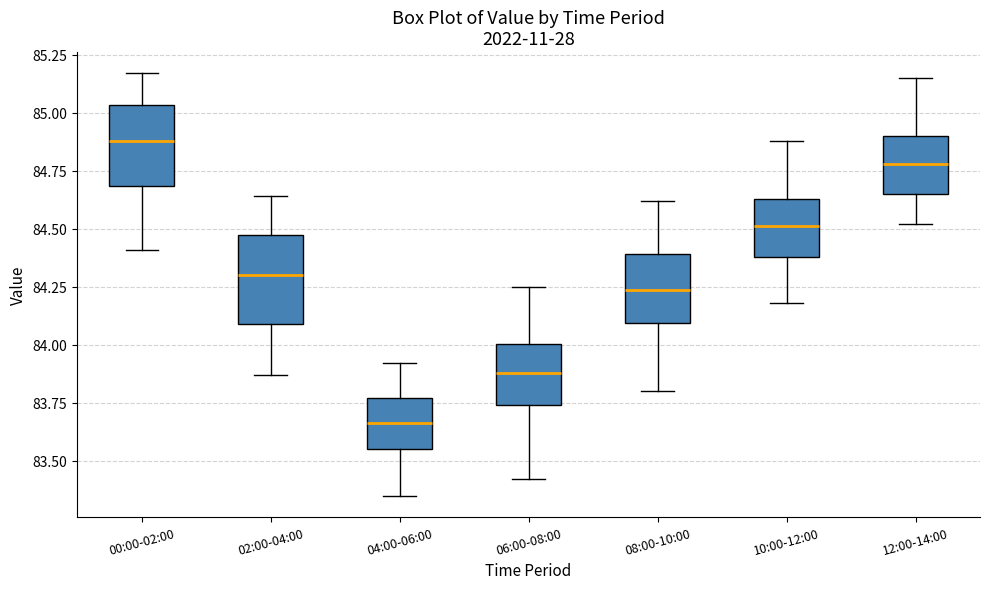

Reading left to right, read every box against the y-axis: the position of its median line, the range the box covers, and the ends of its whiskers. The values are not printed on the chart, so give them approximately, as read against the axis.

00:00-02:00: median 84.90, box 84.70 to 85.05, whiskers 84.40 to 85.15
02:00-04:00: median 84.30, box 84.10 to 84.45, whiskers 83.85 to 84.65
04:00-06:00: median 83.65, box 83.55 to 83.75, whiskers 83.35 to 83.90
06:00-08:00: median 83.90, box 83.75 to 84.00, whiskers 83.40 to 84.25
08:00-10:00: median 84.25, box 84.10 to 84.40, whiskers 83.80 to 84.60
10:00-12:00: median 84.50, box 84.40 to 84.65, whiskers 84.20 to 84.90
12:00-14:00: median 84.80, box 84.65 to 84.90, whiskers 84.50 to 85.15